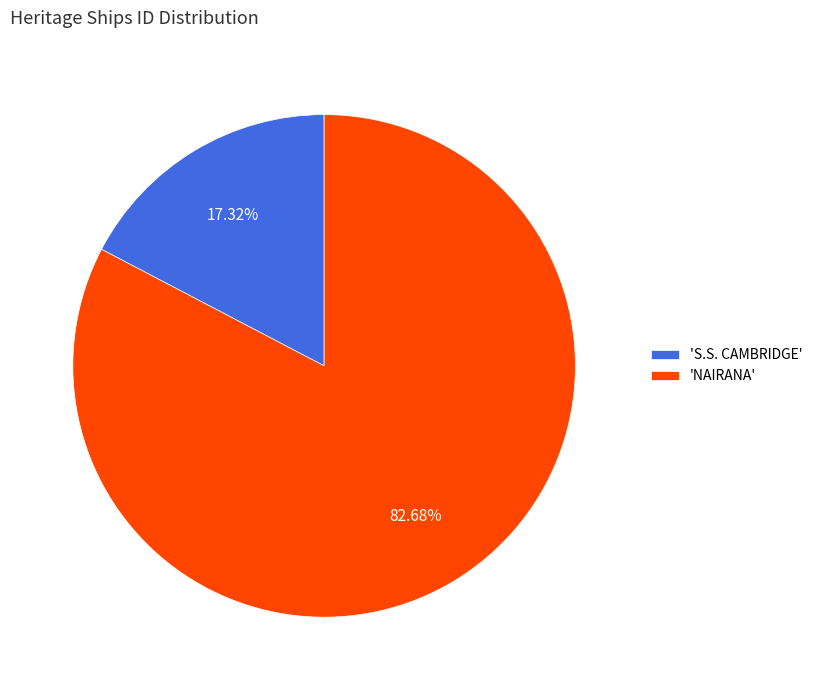

To the nearest percent, what is the average slice percentage?

50%